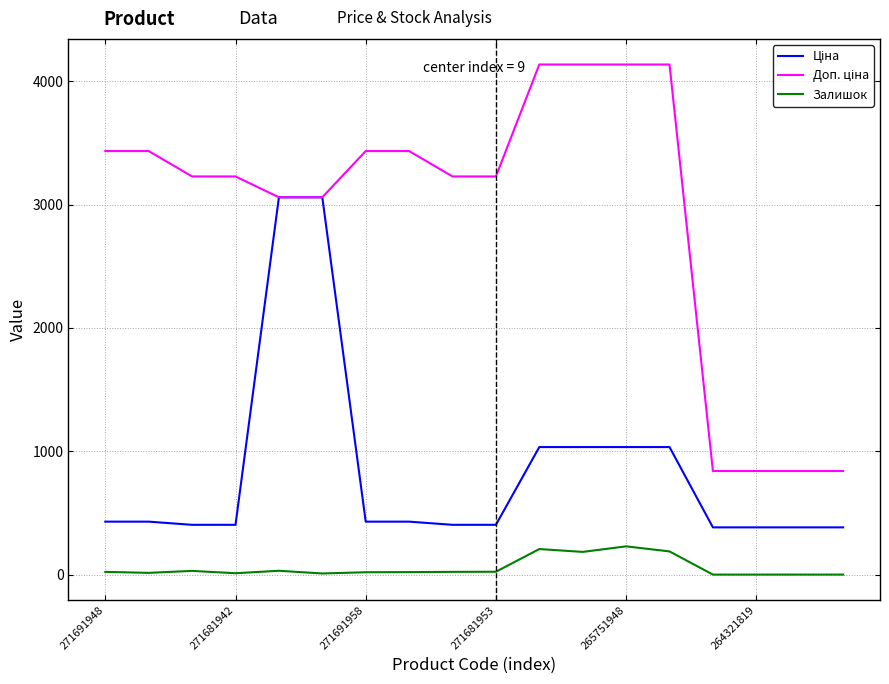

What is the greatest value displayed?

4136.6